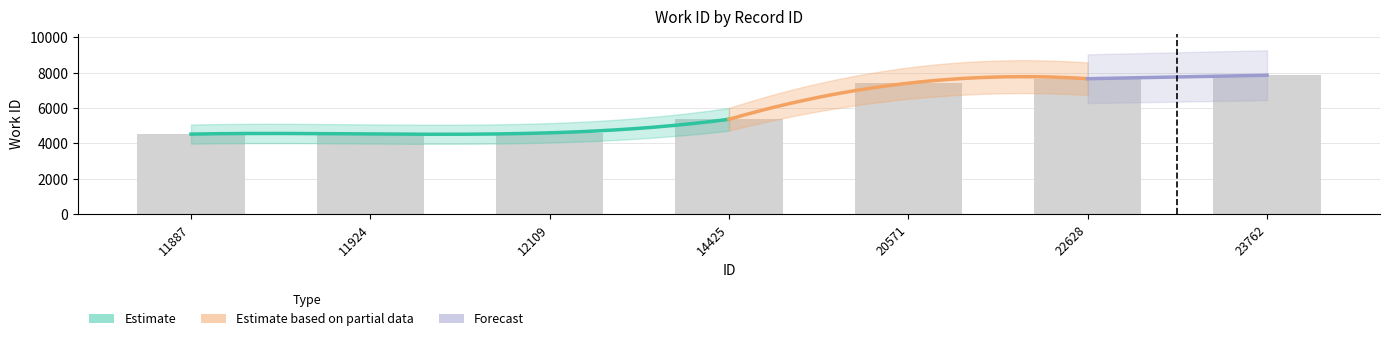

What is the difference between the maximum and minimum values?

3336